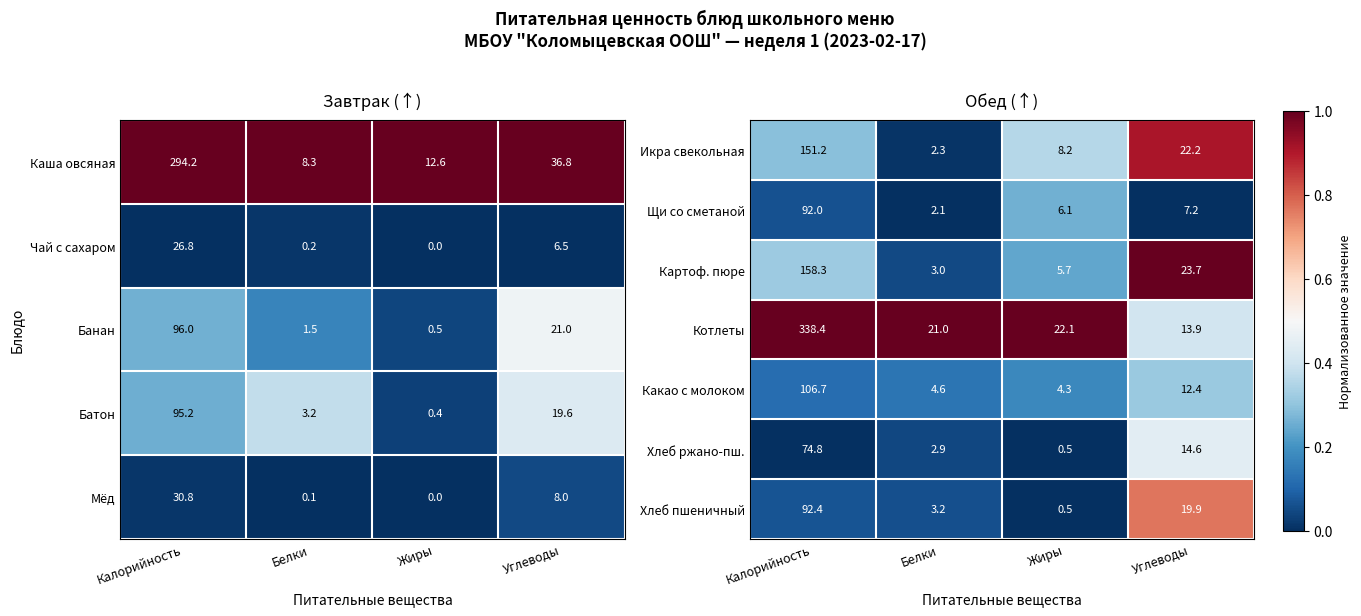

What value does the Щи со сметаной series have at Жиры?

6.1